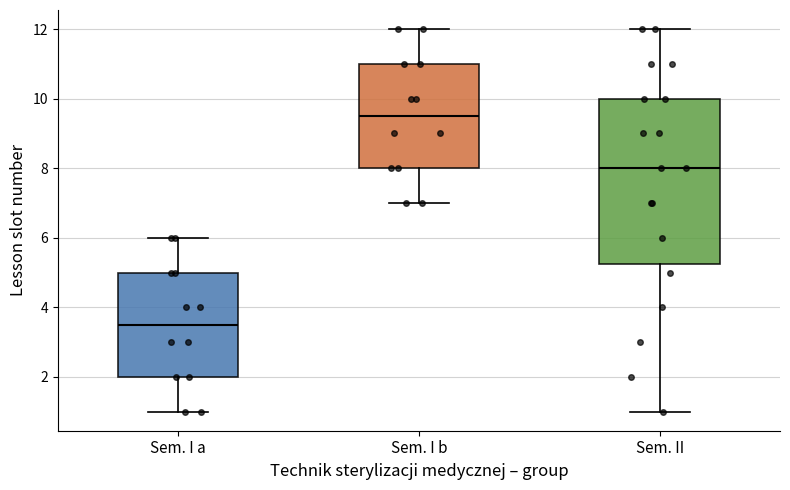

Reading left to right, read every box against the y-axis: the position of its median line, the range the box covers, and the ends of its whiskers. The values are not printed on the chart, so give them approximately, as read against the axis.

Sem. I a: median 3.6, box 2.0 to 5.0, whiskers 1.0 to 6.0
Sem. I b: median 9.6, box 8.0 to 11.0, whiskers 7.0 to 12.0
Sem. II: median 8.0, box 5.2 to 10.0, whiskers 1.0 to 12.0